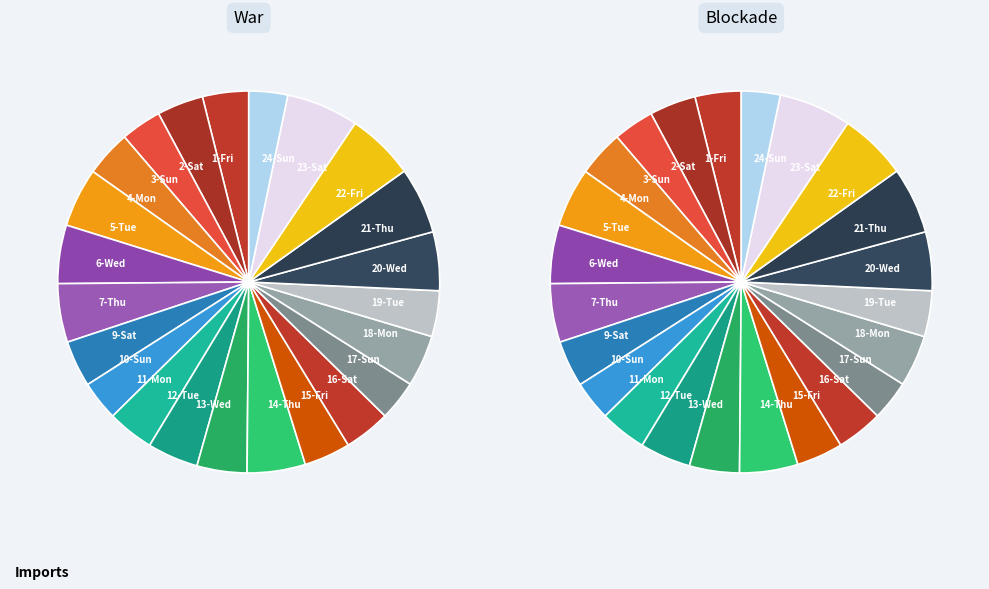

Which series changed the most between 10-Sun and 23-Sat?

War